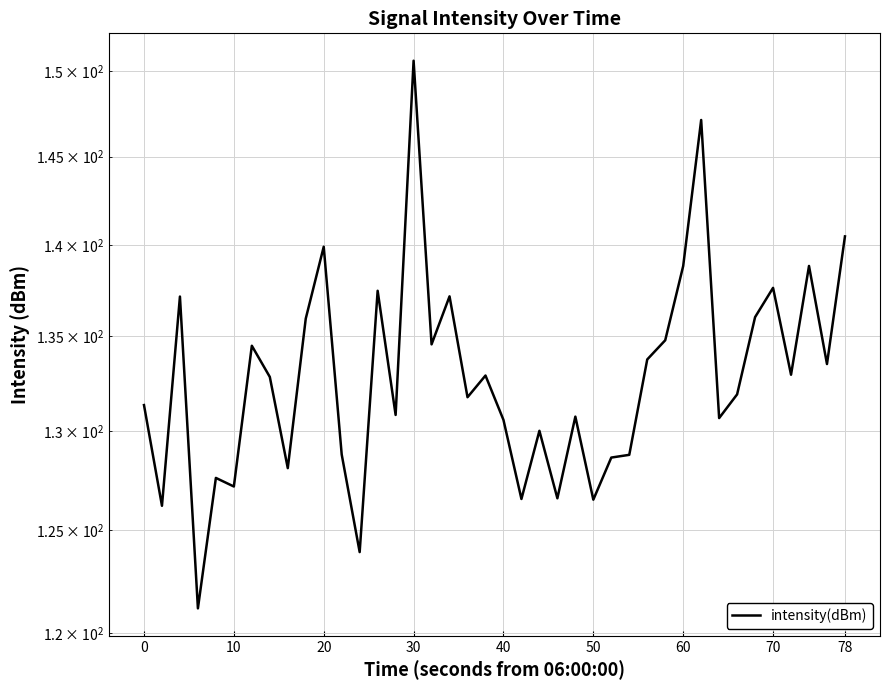

Count the number of data series in this chart.

1